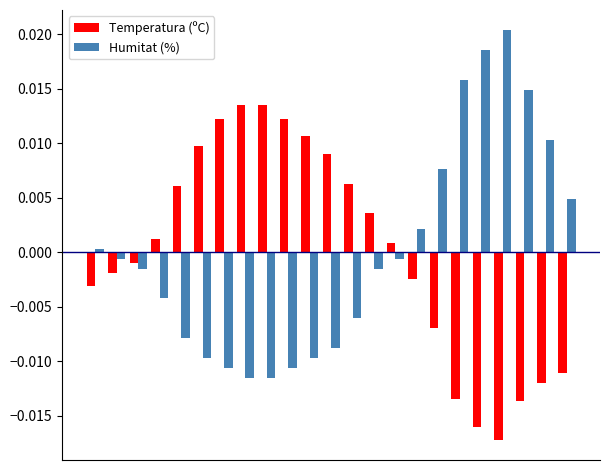

List the series in order of their peak value, lowest first.

Temperatura (ºC), Humitat (%)